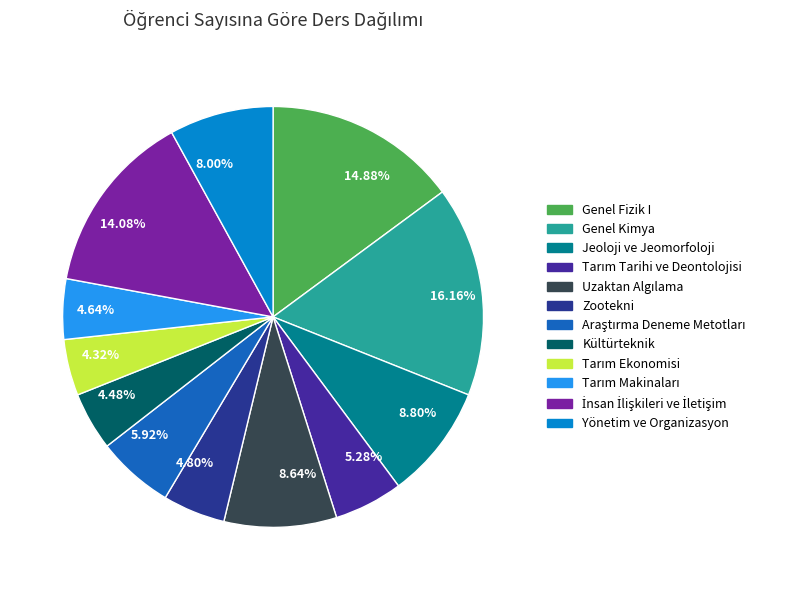

Count the number of slices in the pie.

12